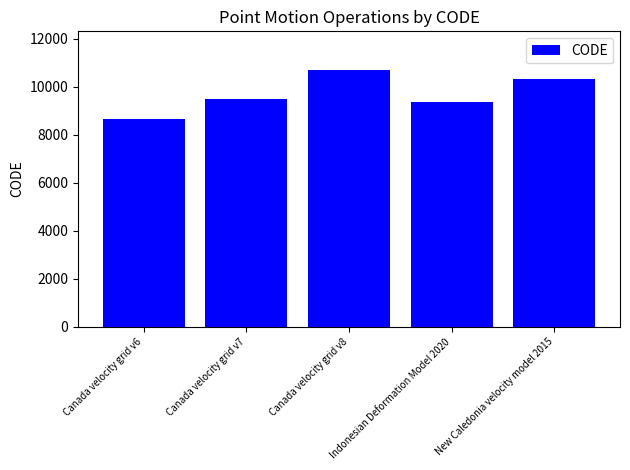

Rank the categories by value from highest to lowest.

Canada velocity grid v8, New Caledonia velocity model 2015, Canada velocity grid v7, Indonesian Deformation Model 2020, Canada velocity grid v6